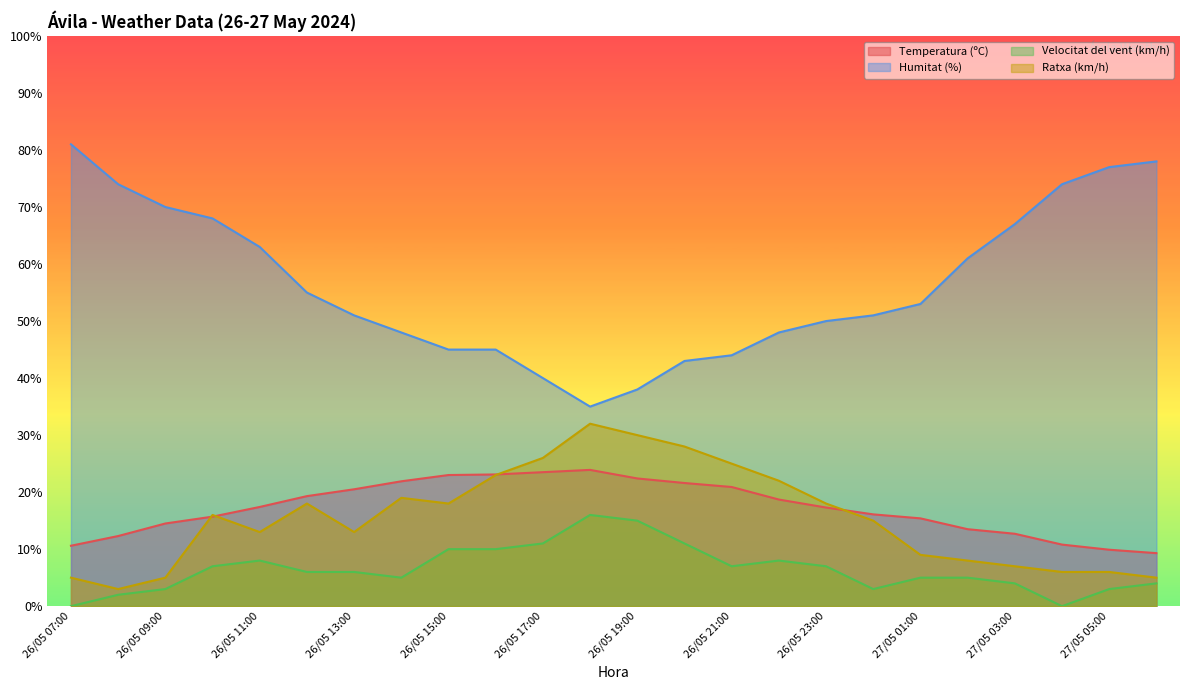

True or false: Humitat (%) has more than 2 interior local peaks.

False